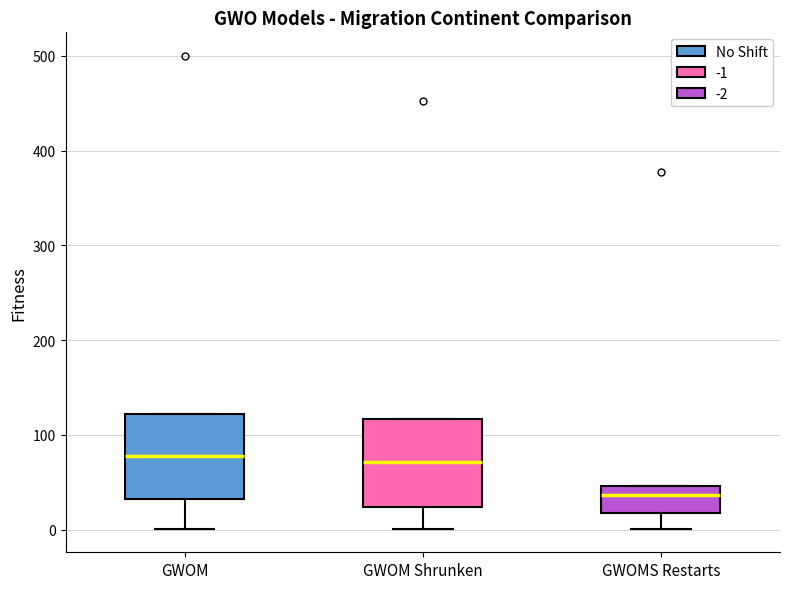

Reading left to right, transcribe this box plot: for each box, give where its median line is, the range the box spans, and where its two whiskers end, as read against the y-axis. The values are not printed on the chart, so give them approximately, as read against the axis.

GWOM: median 80, box 30 to 120, whiskers 0 to 120
GWOM Shrunken: median 70, box 20 to 120, whiskers 0 to 120
GWOMS Restarts: median 40, box 20 to 50, whiskers 0 to 50